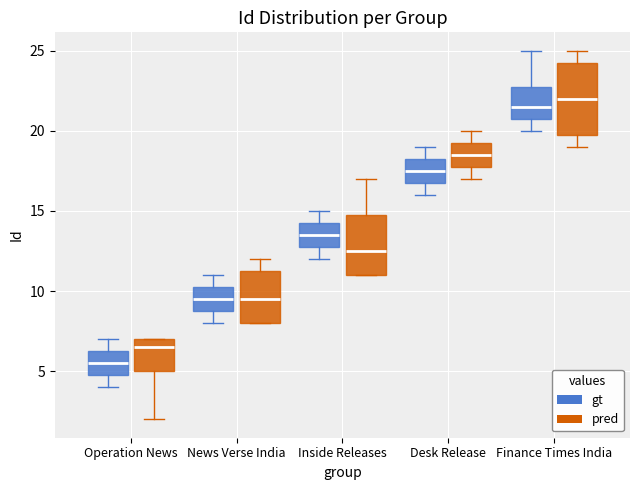

Comparing the boxes themselves (not the whiskers), which one is the tallest?

Finance Times India (pred)